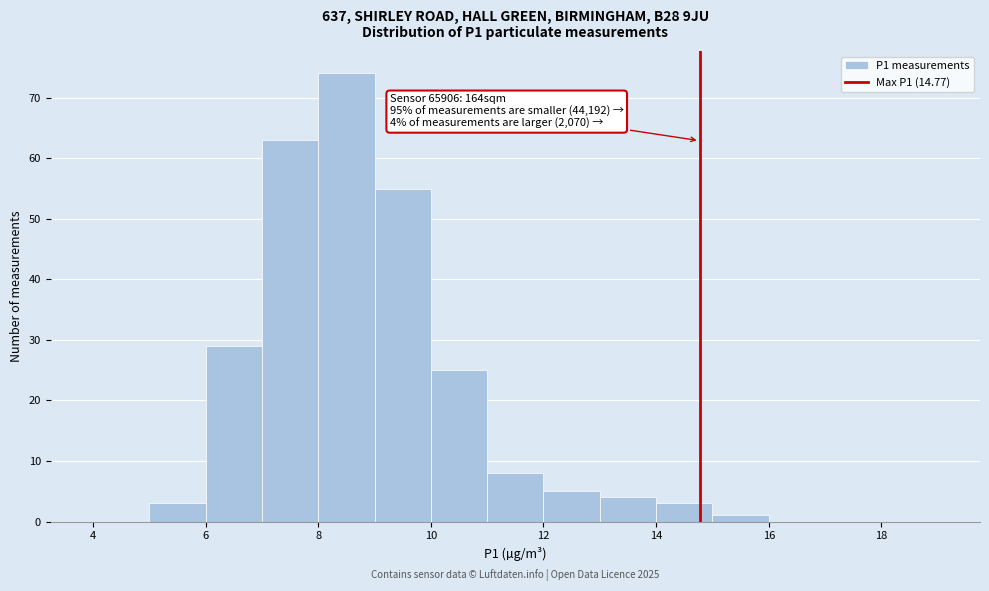

Which range on the x-axis has the tallest bar?

8 to 9